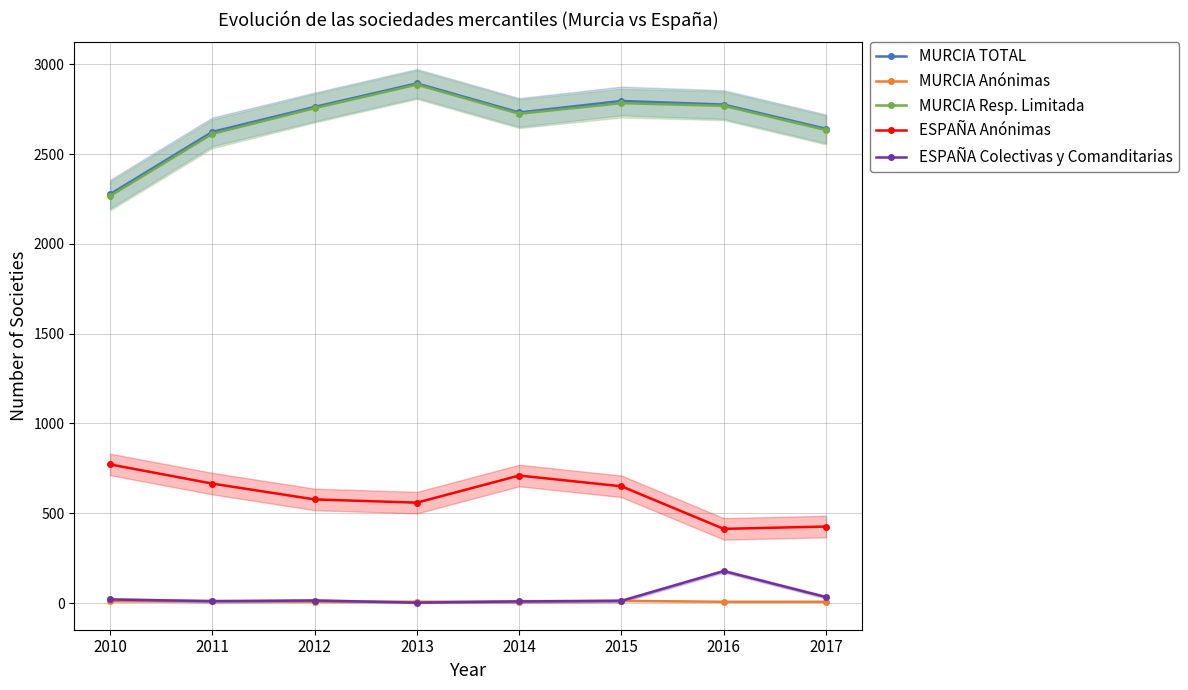

Which series has the largest total across all categories?

MURCIA TOTAL